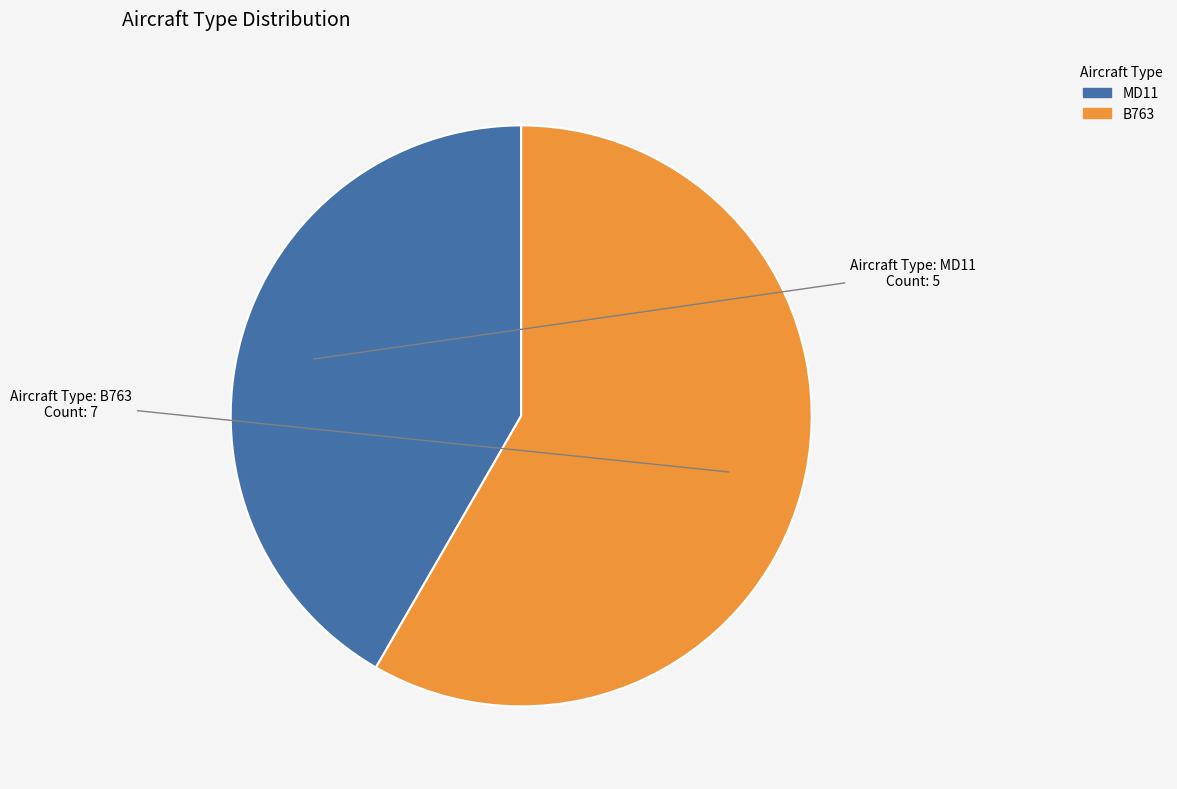

Does any single category account for the majority?

Yes